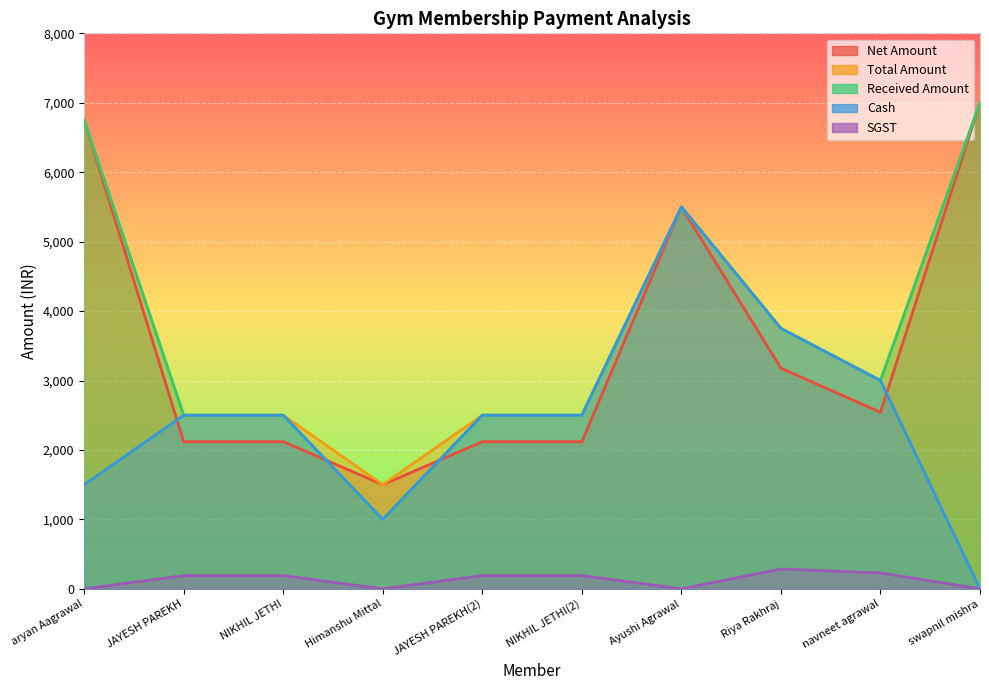

What are all the series names shown in the legend?

Net Amount, Total Amount, Received Amount, Cash, SGST